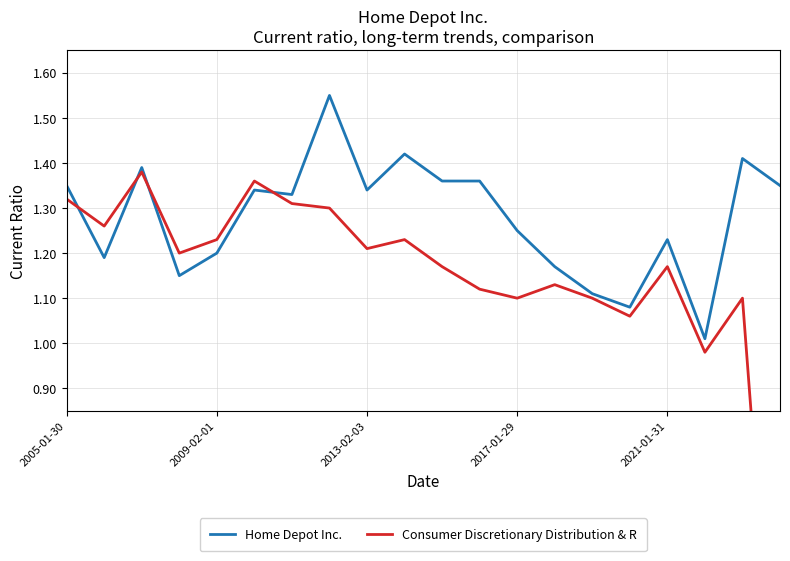

What are all the series names shown in the legend?

Home Depot Inc., Consumer Discretionary Distribution & R